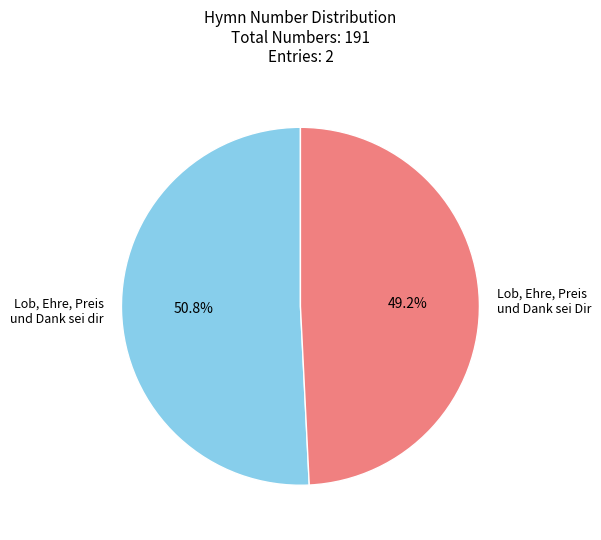

Which slice is the smallest?

Lob, Ehre, Preis und Dank sei Dir